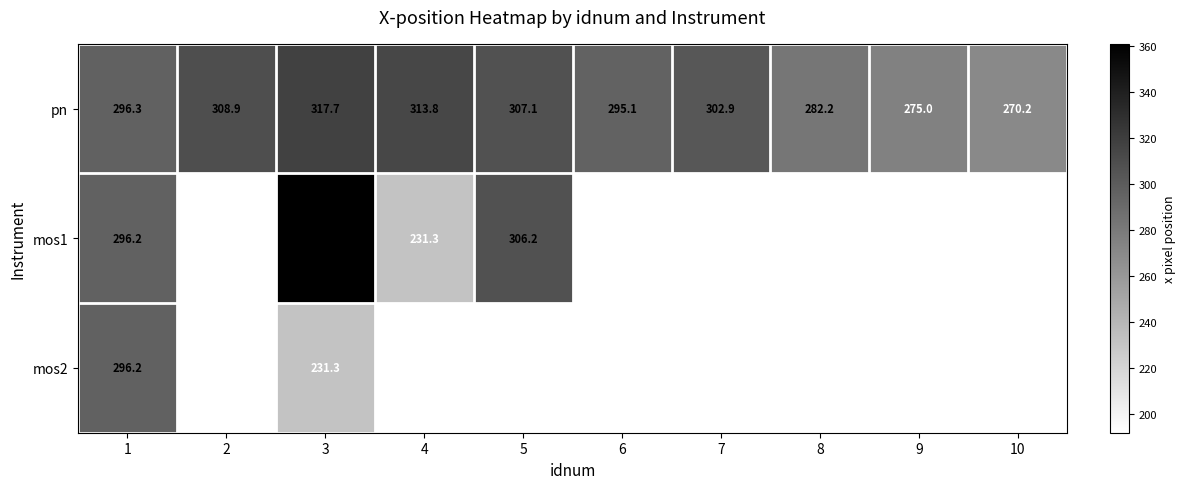

Is the value of pn at 5 greater than the value of mos1 at 5?

Yes